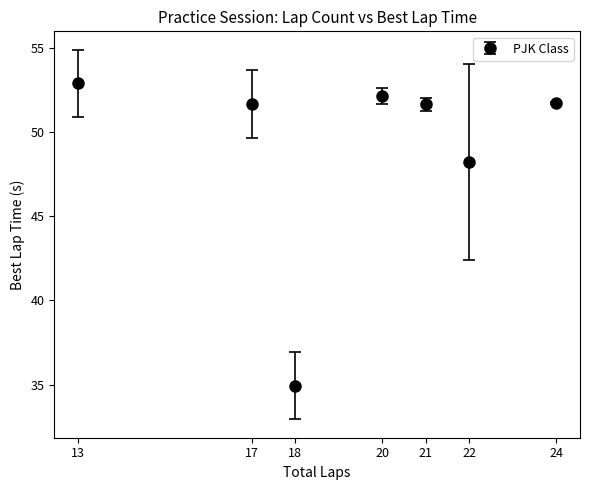

Between 22 and 13, which is larger?

13